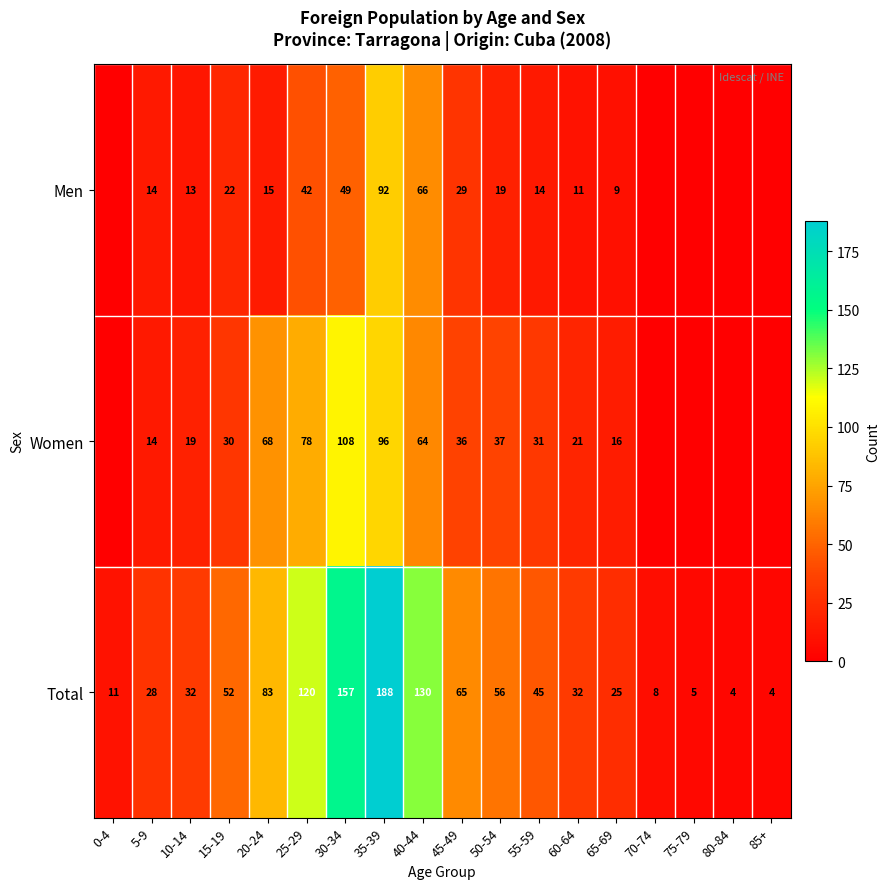

Is the value of Men at 10-14 greater than the value of Women at 45-49?

No